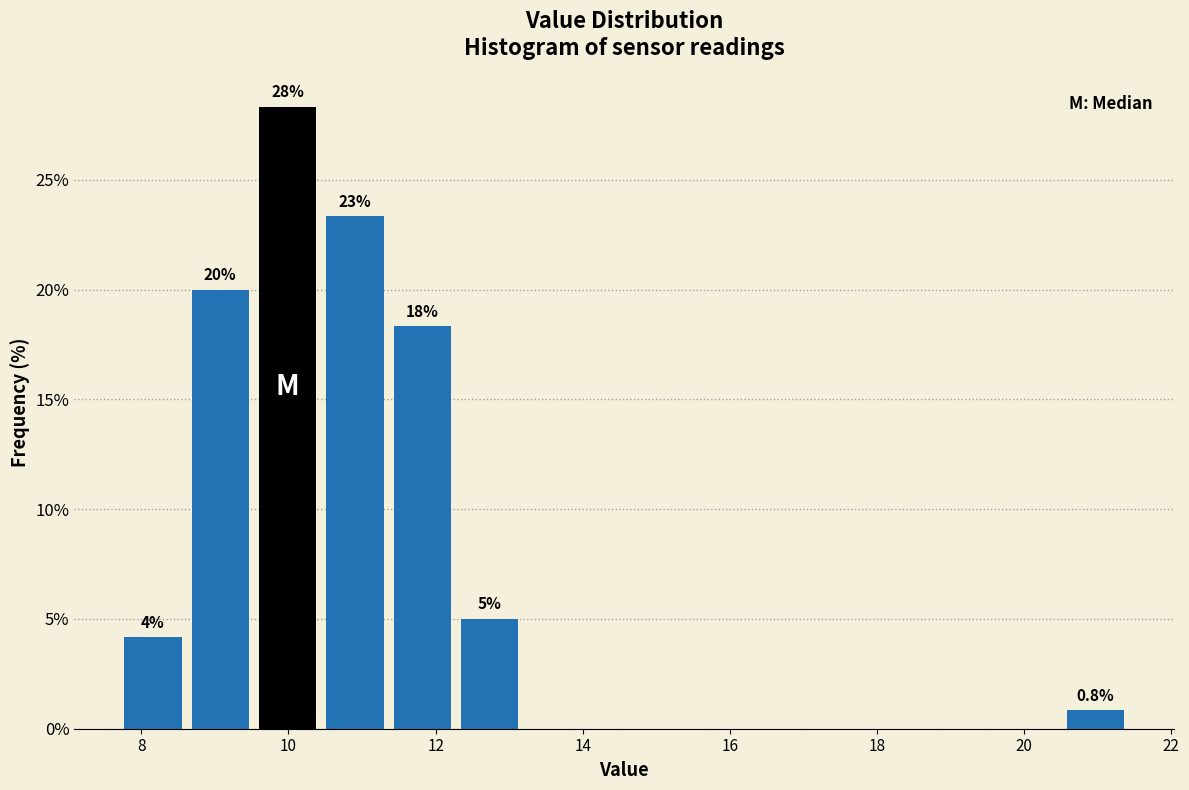

Over which range of the x-axis is the bar tallest?

9.6 to 10.4